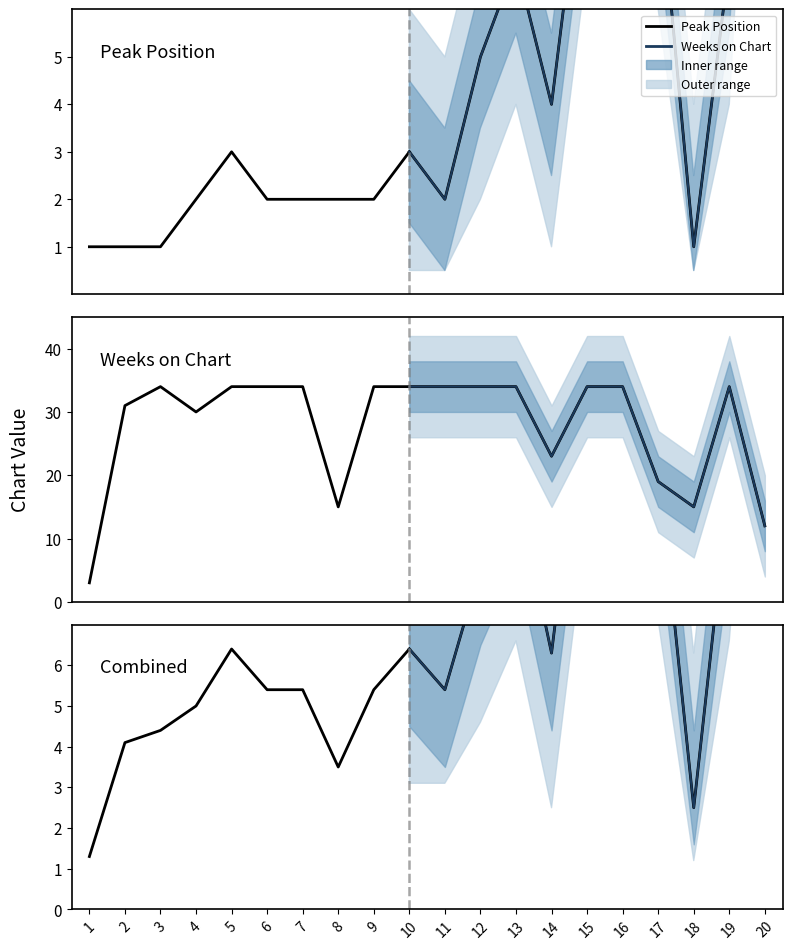

At which category is the sum across all series the highest?

15